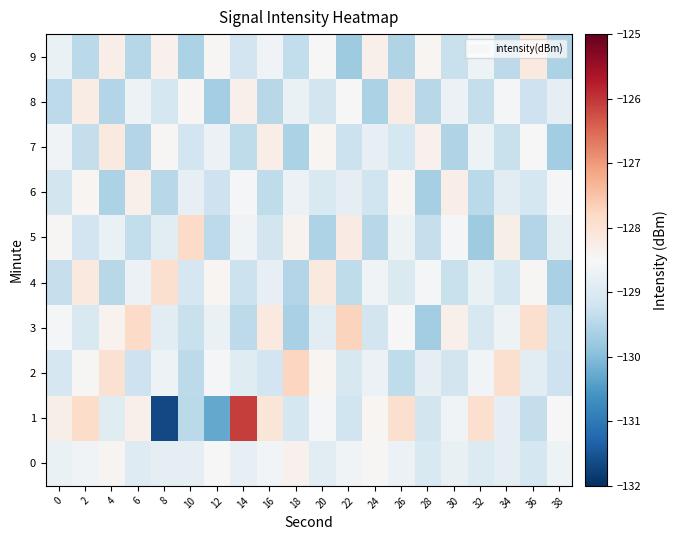

What is the difference between the highest and lowest values at 22?

2.0